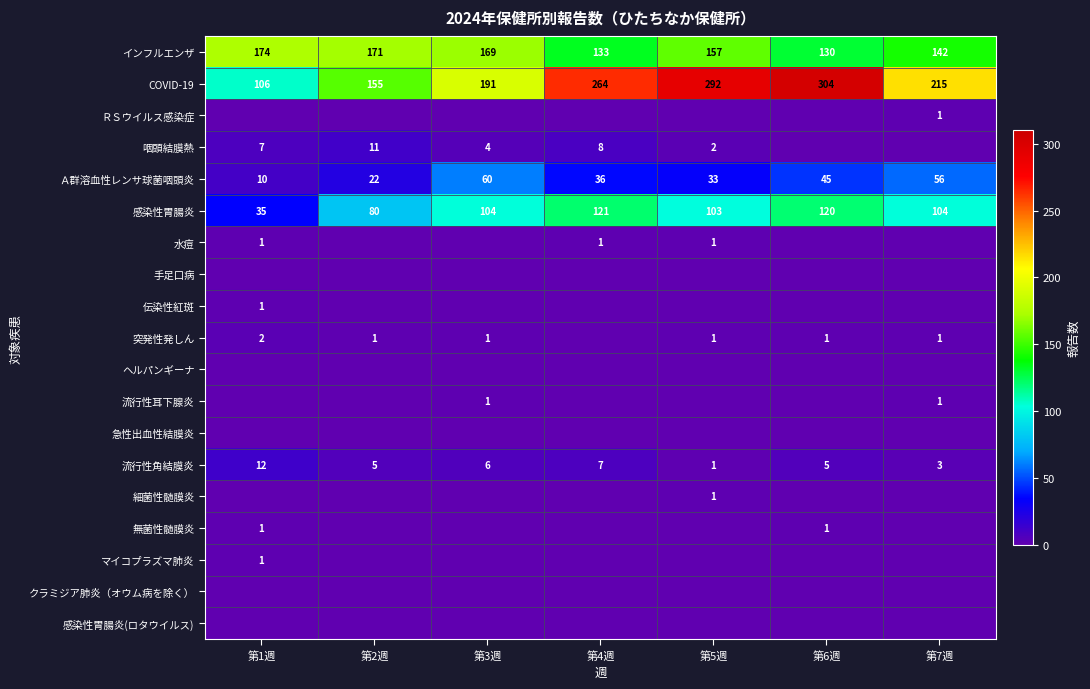

The Ａ群溶血性レンサ球菌咽頭炎 series shows 29 at 第6週. True or false?

False